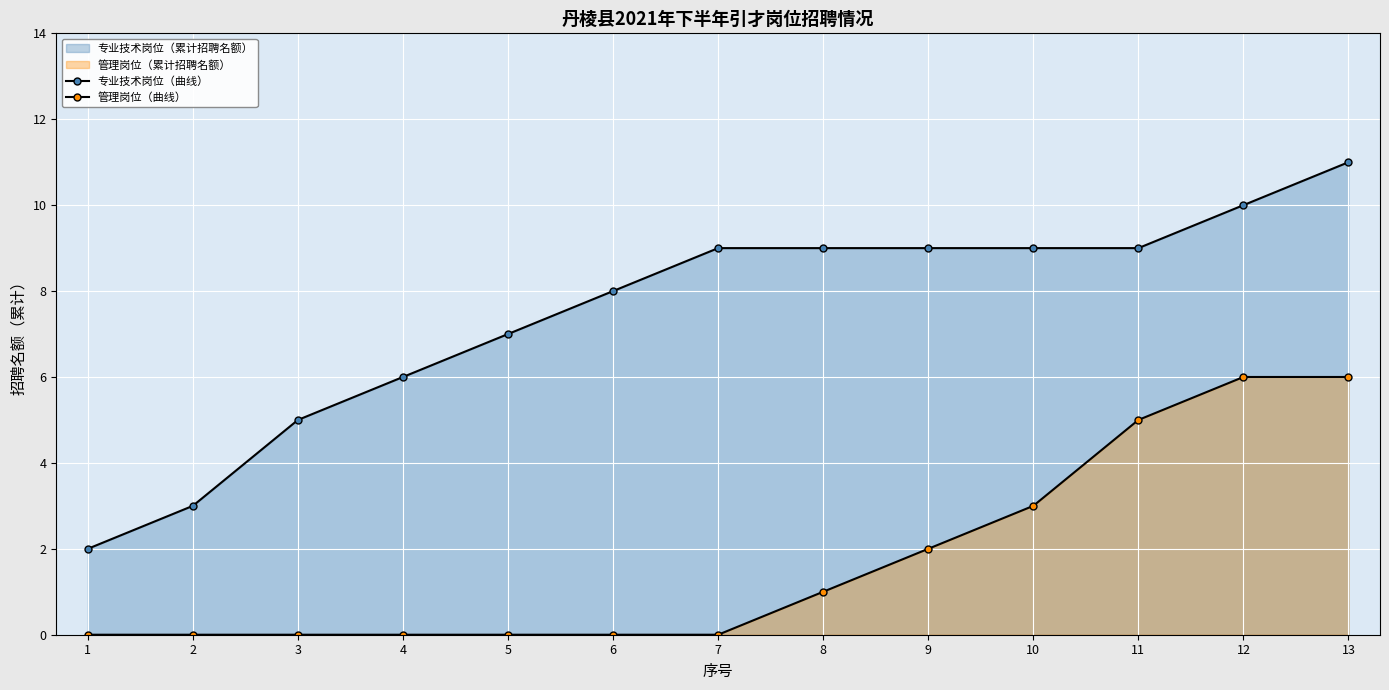

What value does the 专业技术岗位（曲线） series have at 13?

11